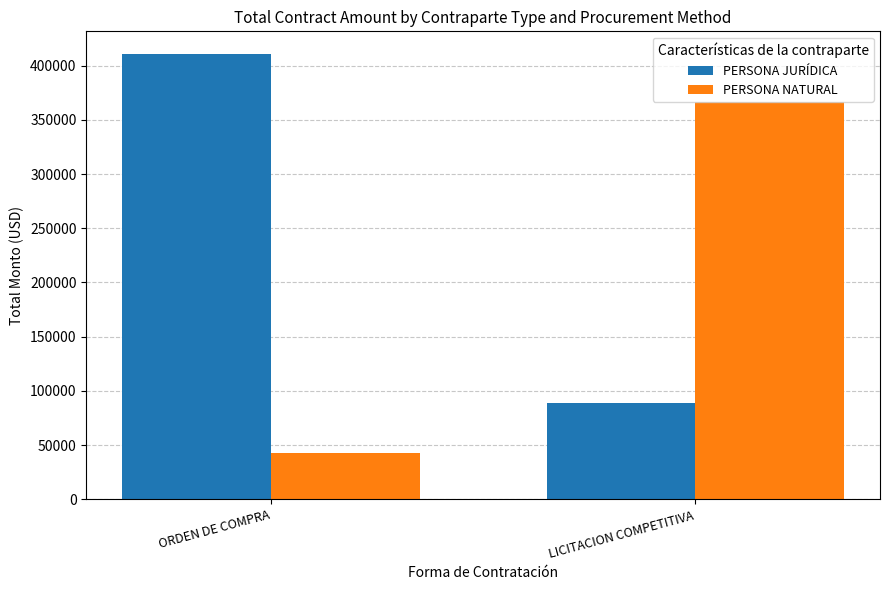

Which series has the largest total across all categories?

PERSONA JURÍDICA